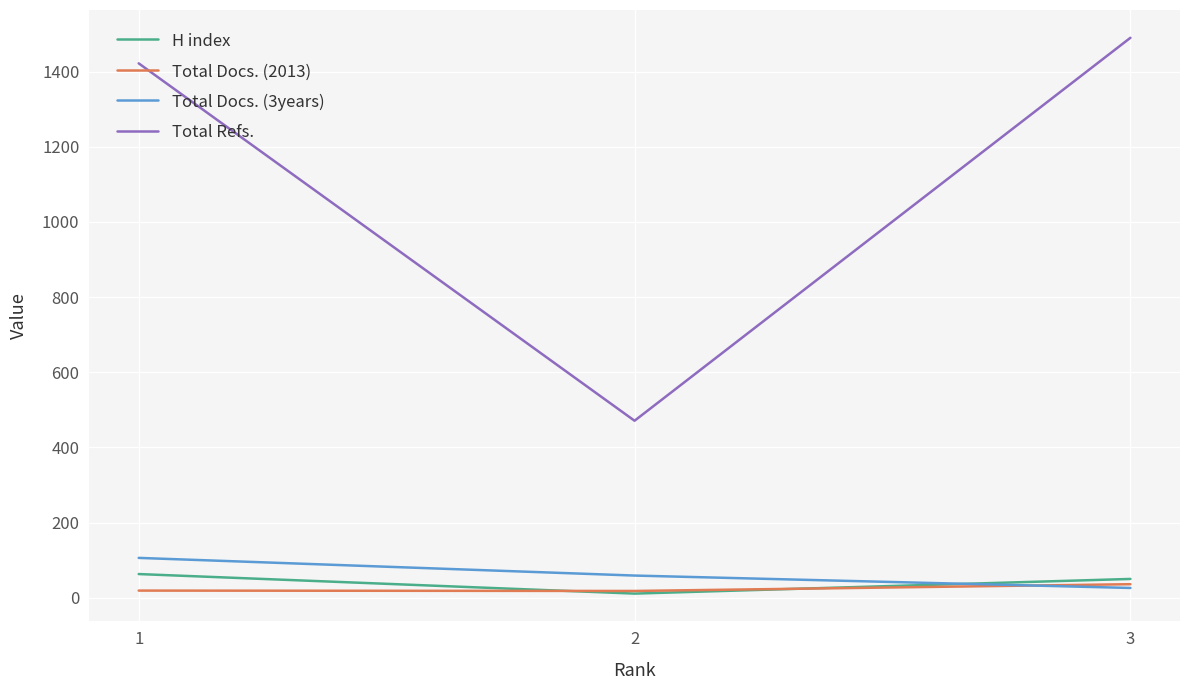

The value of Total Refs. at 1 is 2061. True or false?

False